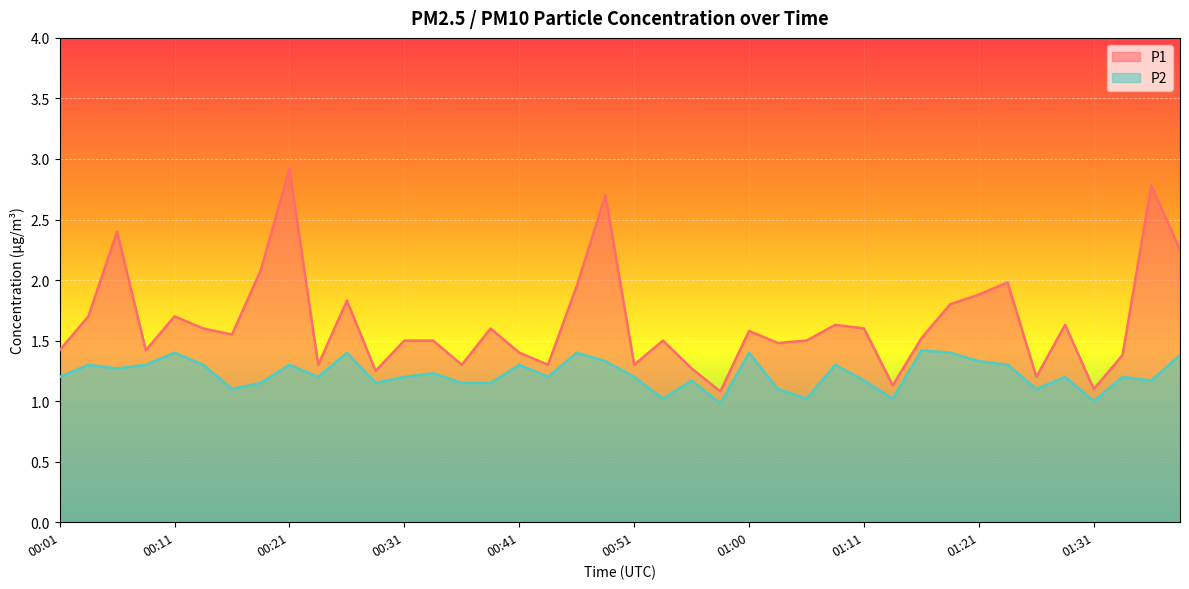

What is the highest value of the P1 series?

2.9